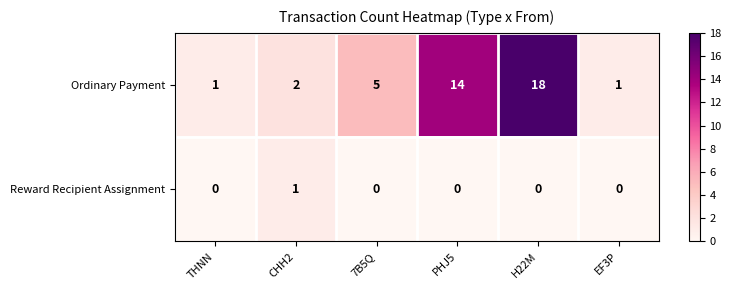

The Ordinary Payment series shows 5 at 7B5Q. True or false?

True